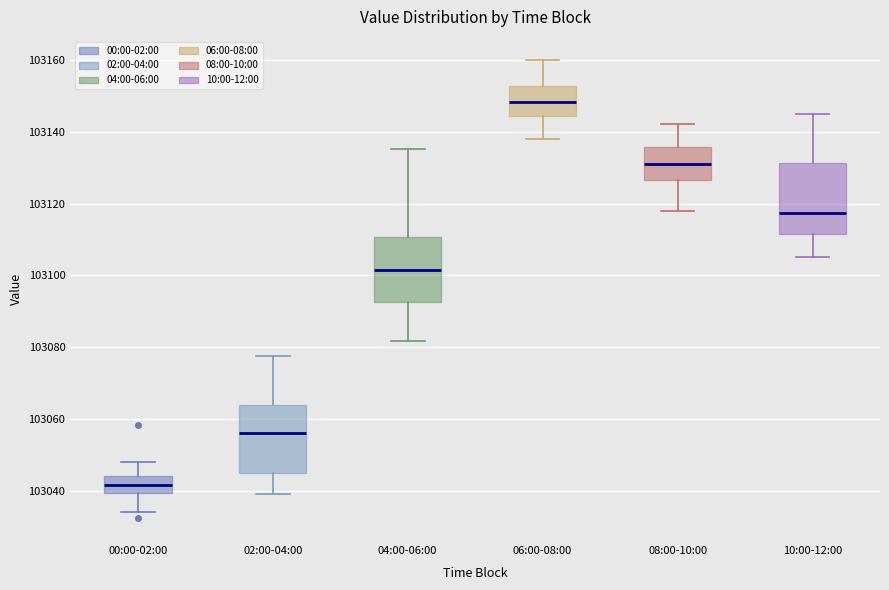

Reading left to right, read every box against the y-axis: the position of its median line, the range the box covers, and the ends of its whiskers. The values are not printed on the chart, so give them approximately, as read against the axis.

00:00-02:00: median 103042, box 103040 to 103044, whiskers 103034 to 103048
02:00-04:00: median 103056, box 103044 to 103064, whiskers 103040 to 103078
04:00-06:00: median 103102, box 103092 to 103110, whiskers 103082 to 103136
06:00-08:00: median 103148, box 103144 to 103152, whiskers 103138 to 103160
08:00-10:00: median 103132, box 103126 to 103136, whiskers 103118 to 103142
10:00-12:00: median 103118, box 103112 to 103132, whiskers 103106 to 103146